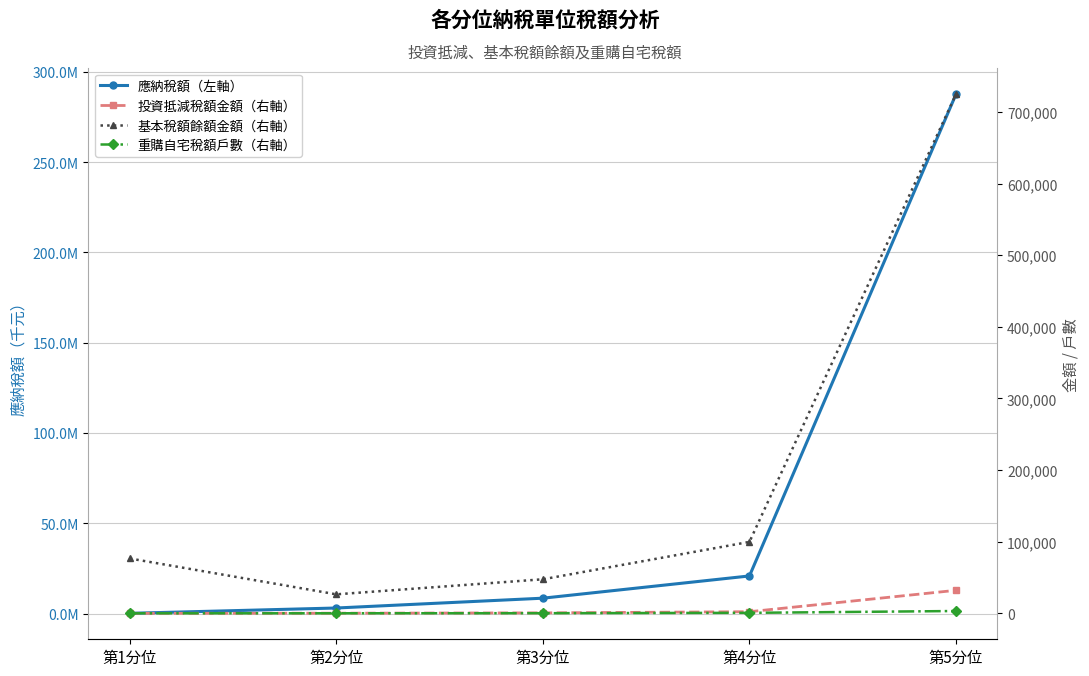

What is the label of the 3rd point from the left?

第3分位